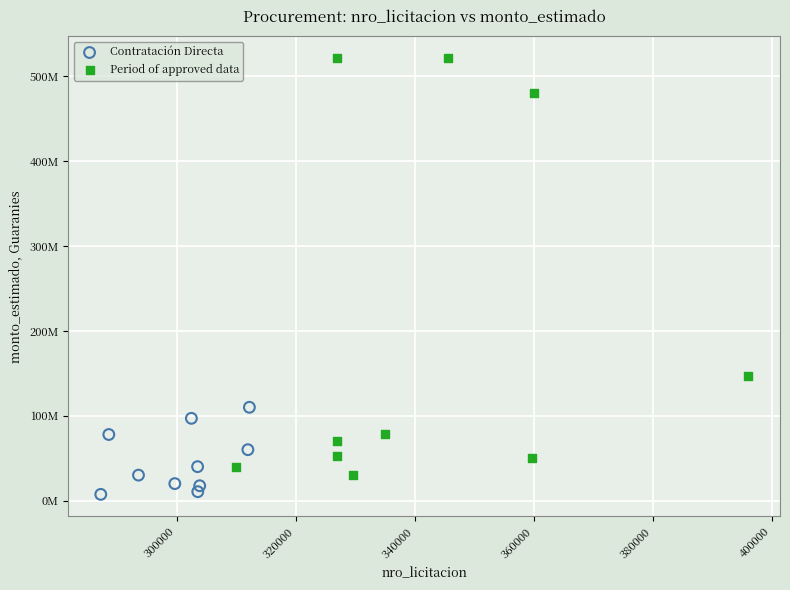

Which series has the widest spread of Y values?

Period of approved data